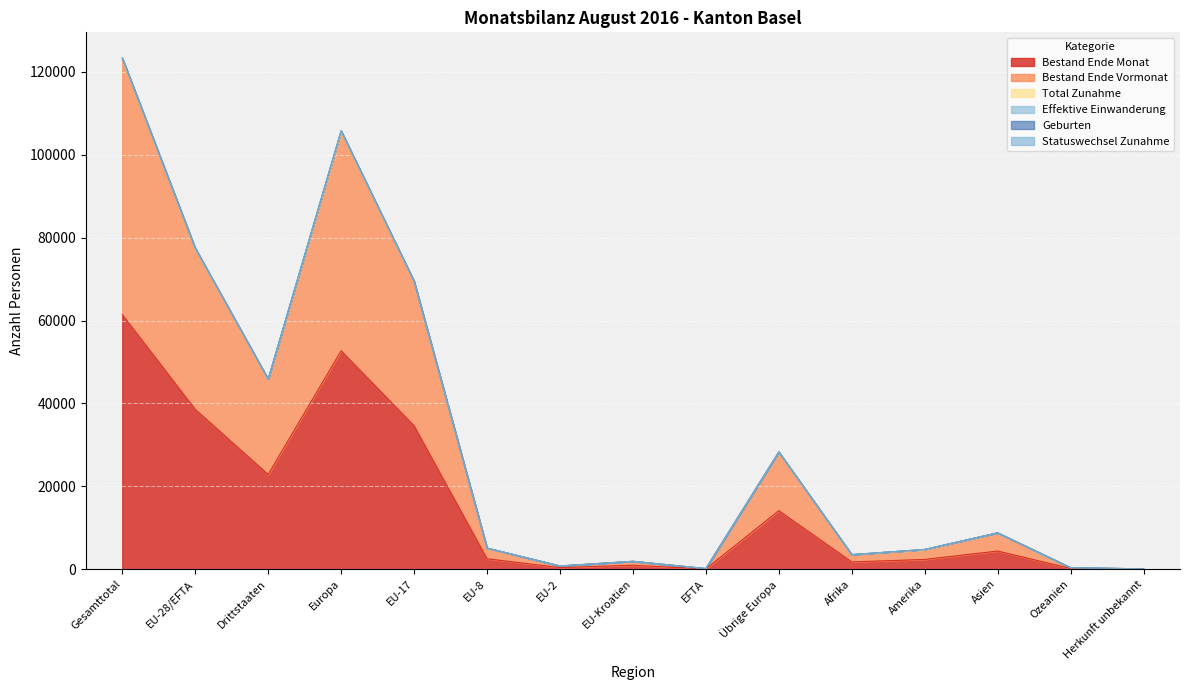

True or false: Total Zunahme and Effektive Einwanderung intersect in this chart.

False